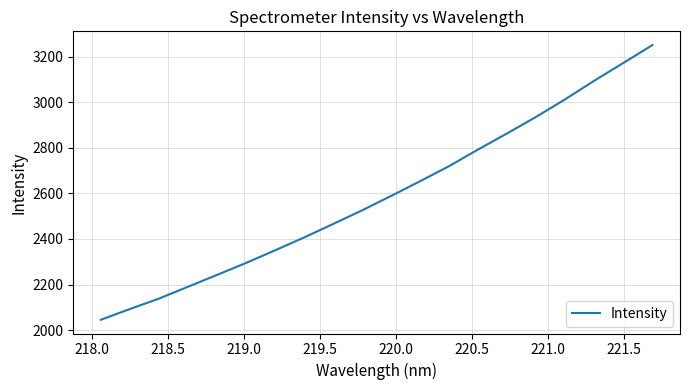

What is the difference between the maximum and minimum values?

1204.6